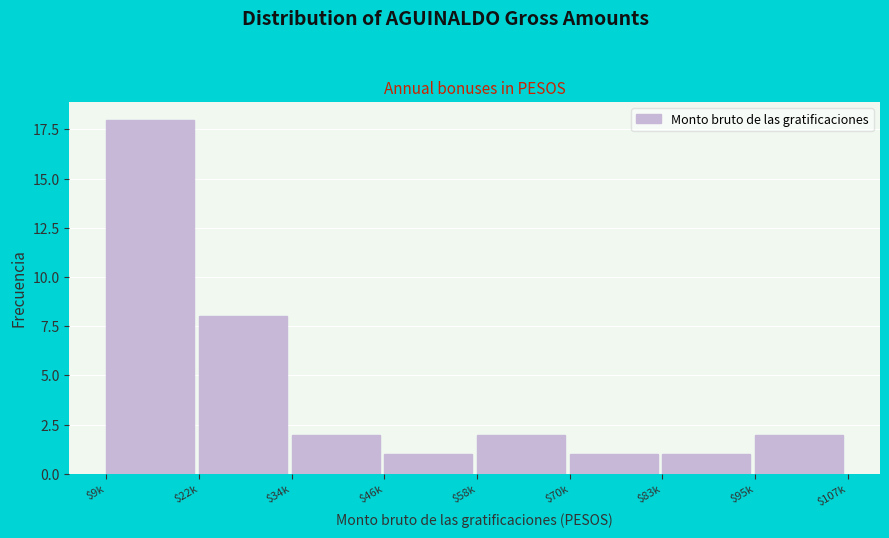

Reading left to right, extract all data points from this chart.

18	8	2	1	2	1	1	2